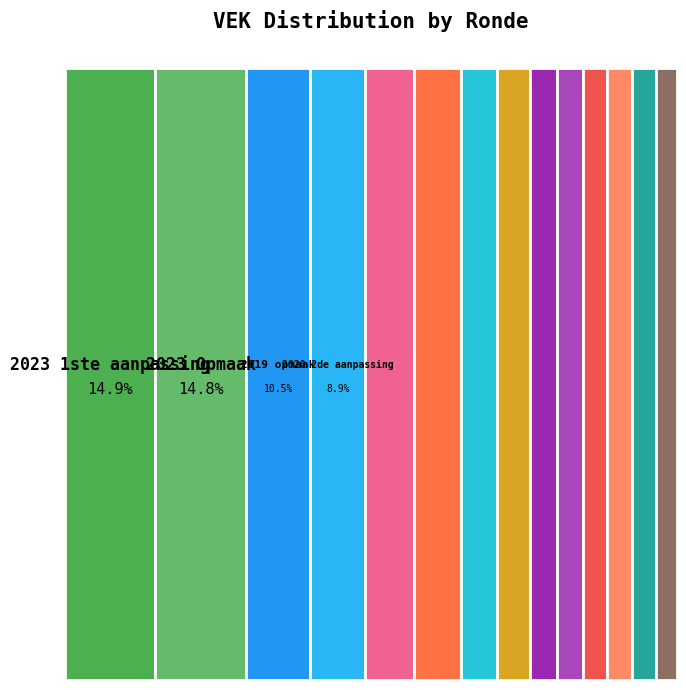

Count the number of slices in the pie.

14